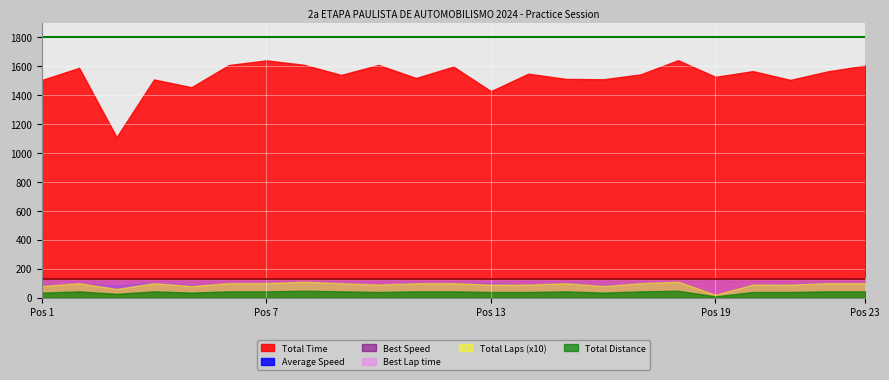

Which series has the largest range (max minus min)?

Total Time